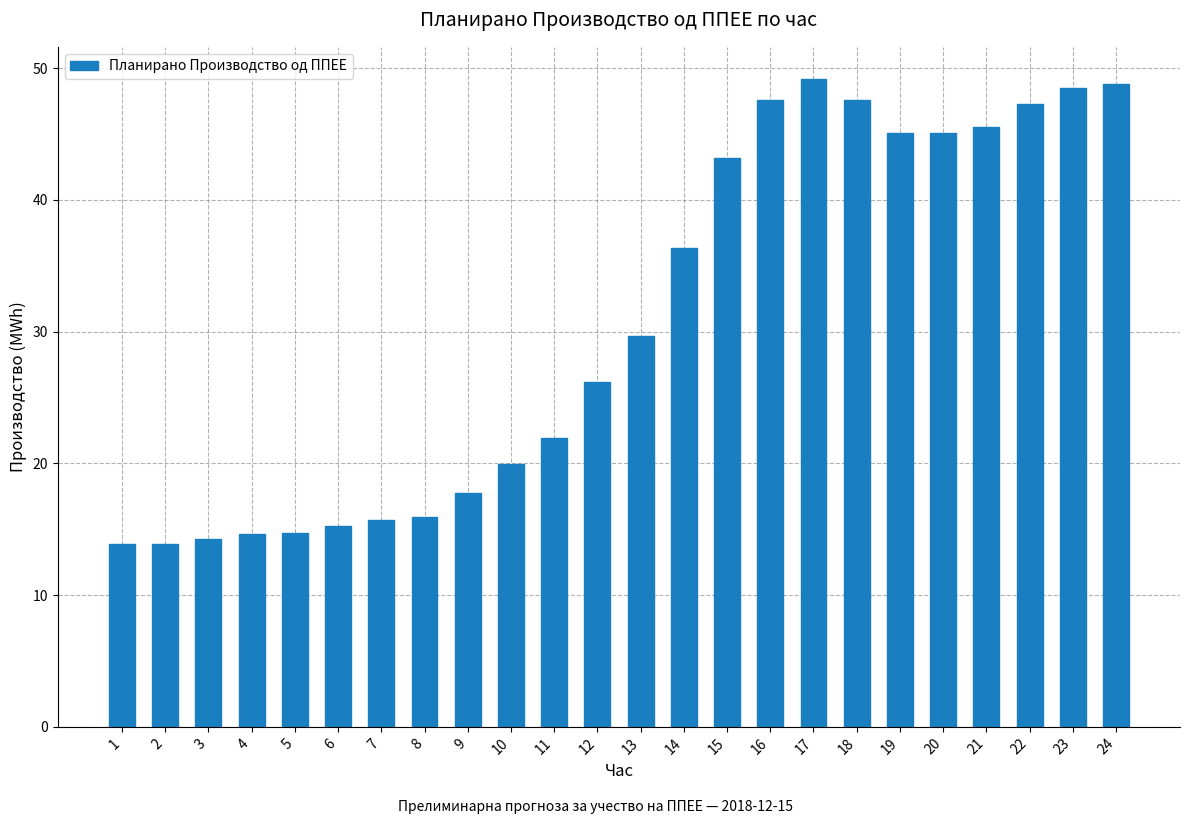

The value at 3 is 14.3. True or false?

True